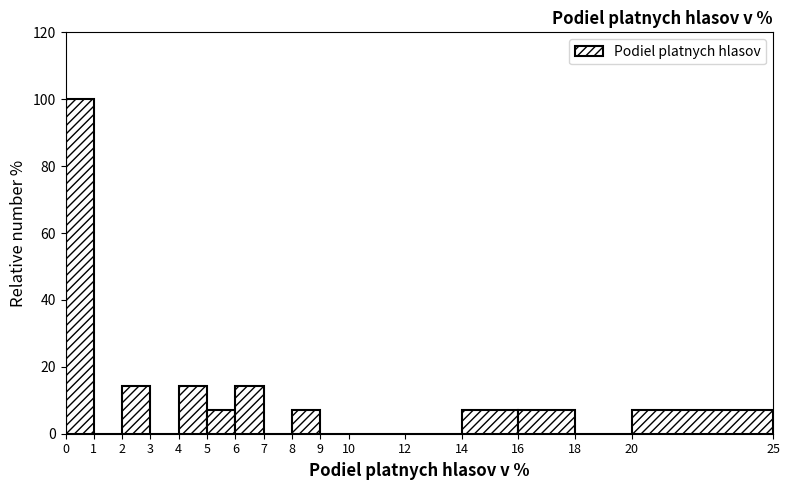

Over which range of the x-axis is the bar tallest?

0 to 1